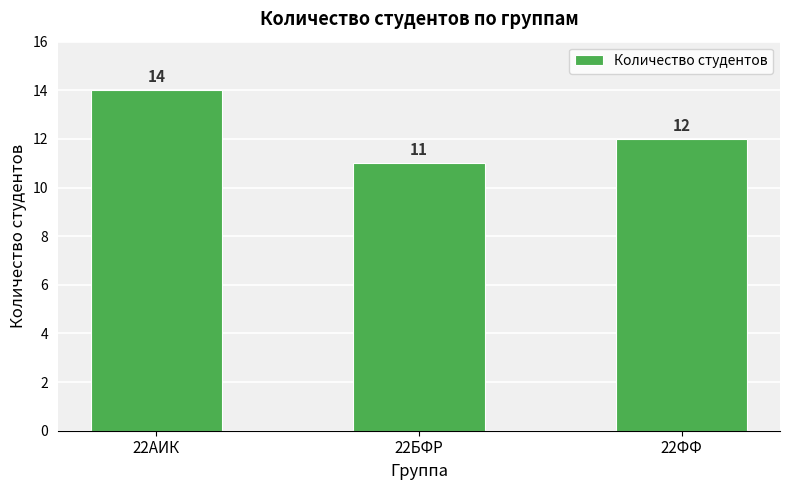

How many values are between 11 and 14?

3